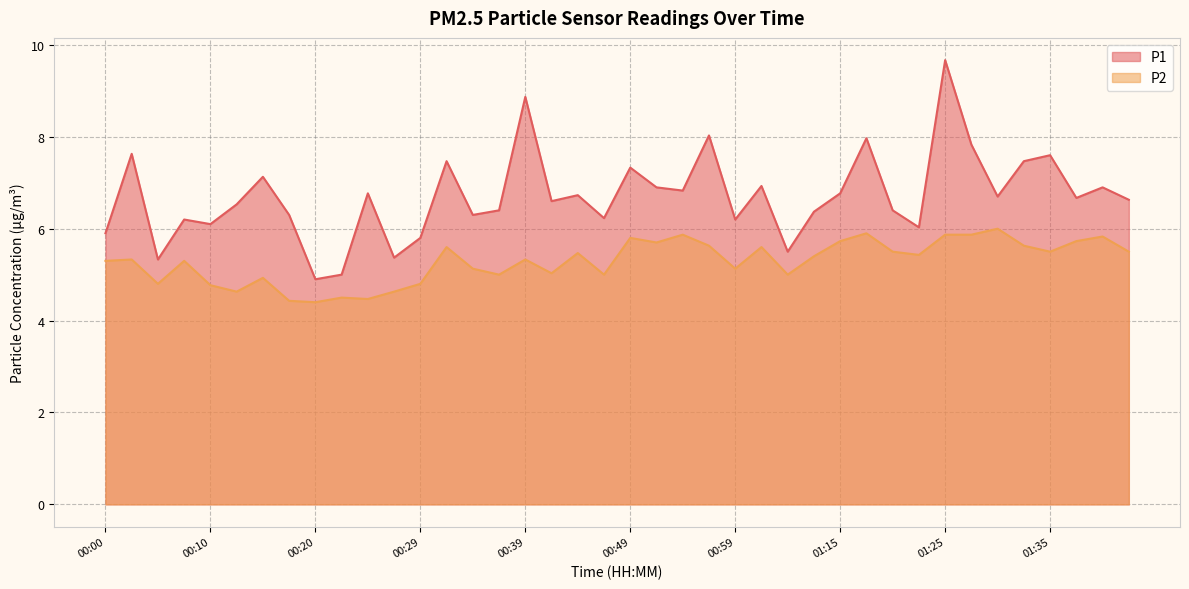

Rank the categories by P2 value from lowest to highest.

00:20, 00:17, 00:25, 00:22, 00:12, 00:27, 00:10, 00:05, 00:29, 00:15, 00:37, 00:46, 01:04, 00:42, 00:34, 00:59, 00:00, 00:07, 00:03, 00:39, 01:09, 01:22, 00:44, 01:20, 01:35, 01:43, 00:32, 01:01, 00:56, 01:33, 00:51, 01:15, 01:38, 00:49, 01:40, 00:54, 01:25, 01:27, 01:17, 01:30